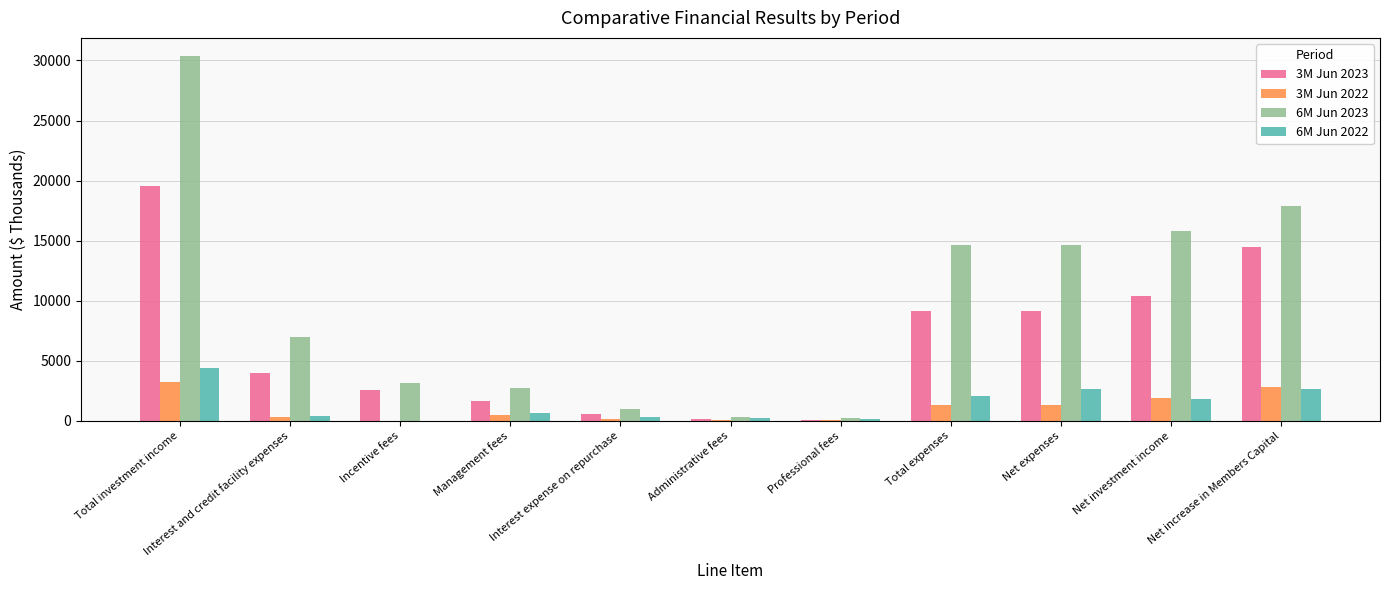

Which category has the highest value across all series?

Total investment income